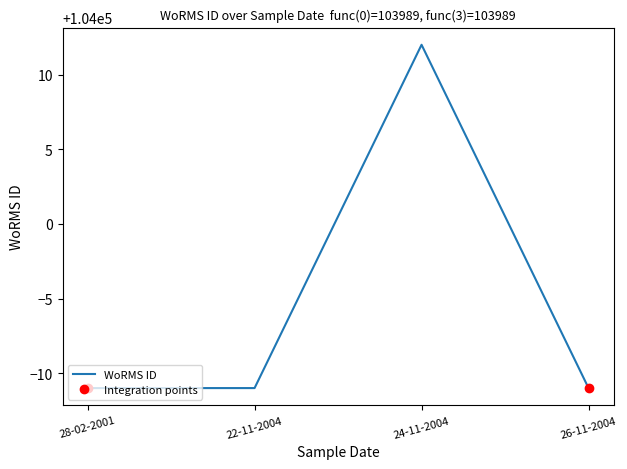

Where is the data nearest to the value 104000?

28-02-2001